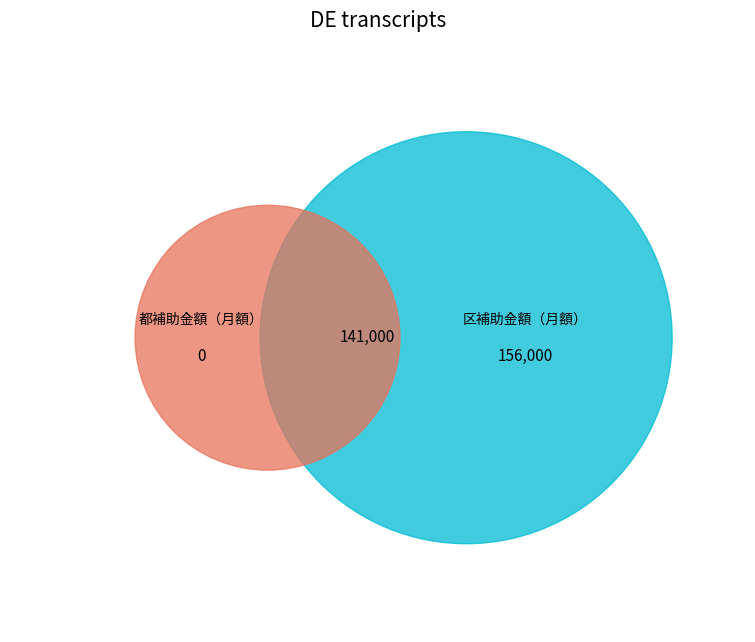

Is it true that Z3 is 11% of the pie?

False